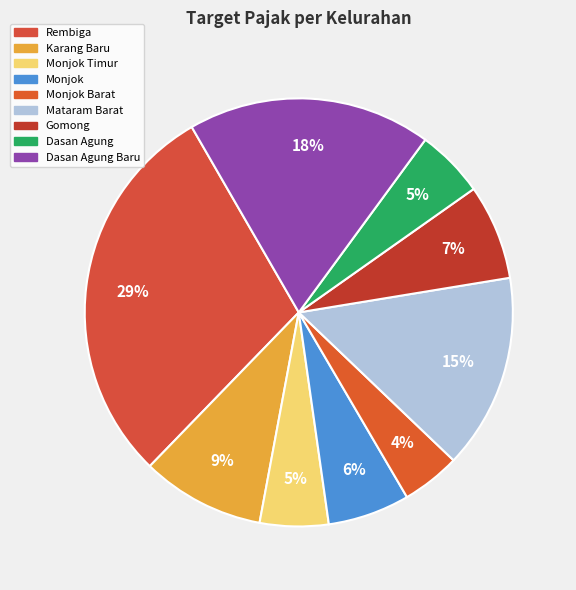

To the nearest percent, what is the difference between the largest and smallest slice percentages?

25%